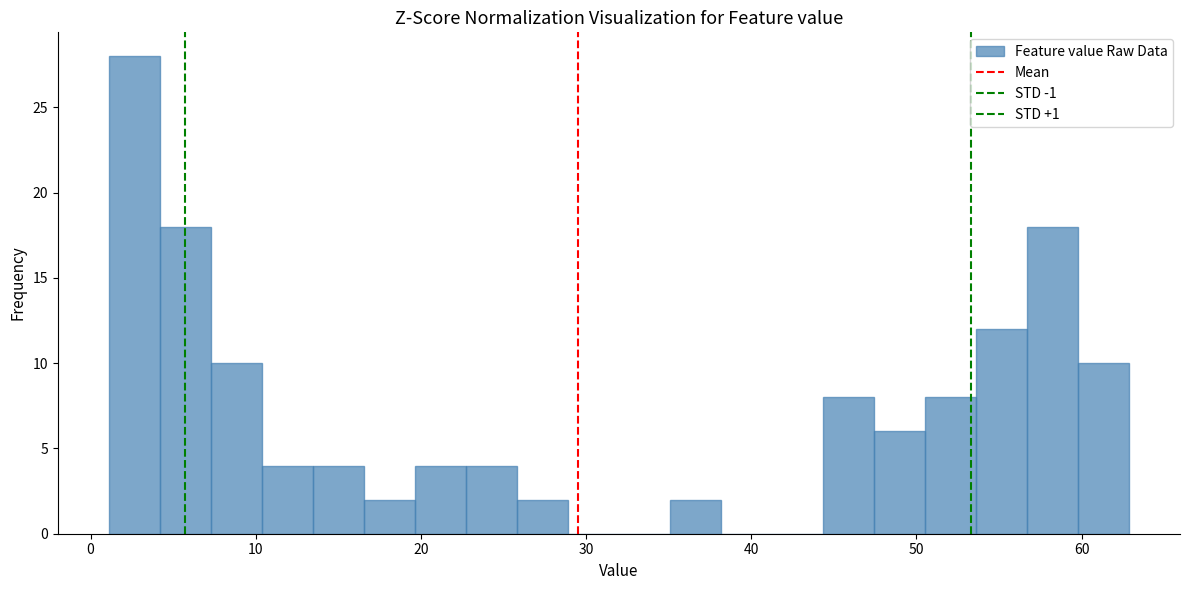

Around what value on the x-axis is the tallest bar? Give the approximate position of its centre, as read against the axis.

3